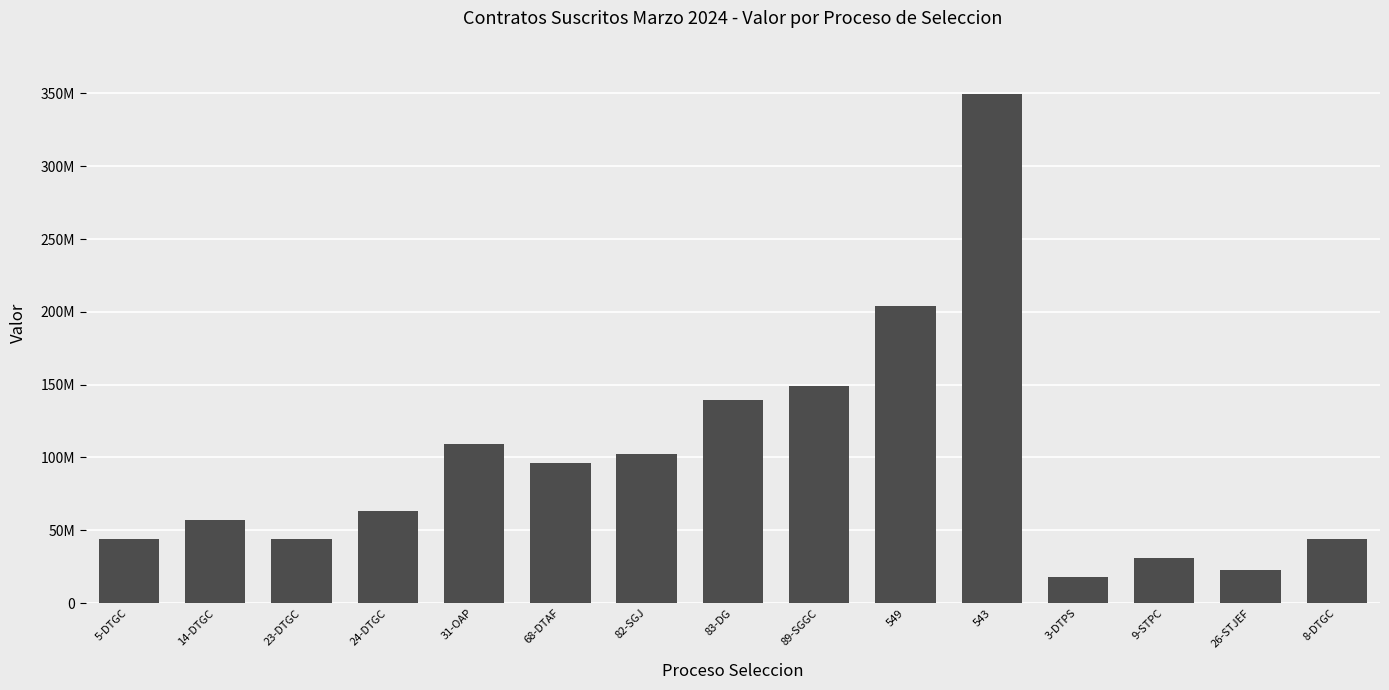

Reading right to left, list all the values displayed in this chart.

8-DTGC=43806000	26-STJEF=22715000	9-STPC=30625000	3-DTPS=17738000	543=349408415	549=204248000	89-SGGC=148789333	83-DG=139600000	82-SGJ=102700000	68-DTAF=96000000	31-OAP=109400000	24-DTGC=62916000	23-DTGC=43806000	14-DTGC=56889000	5-DTGC=43806000